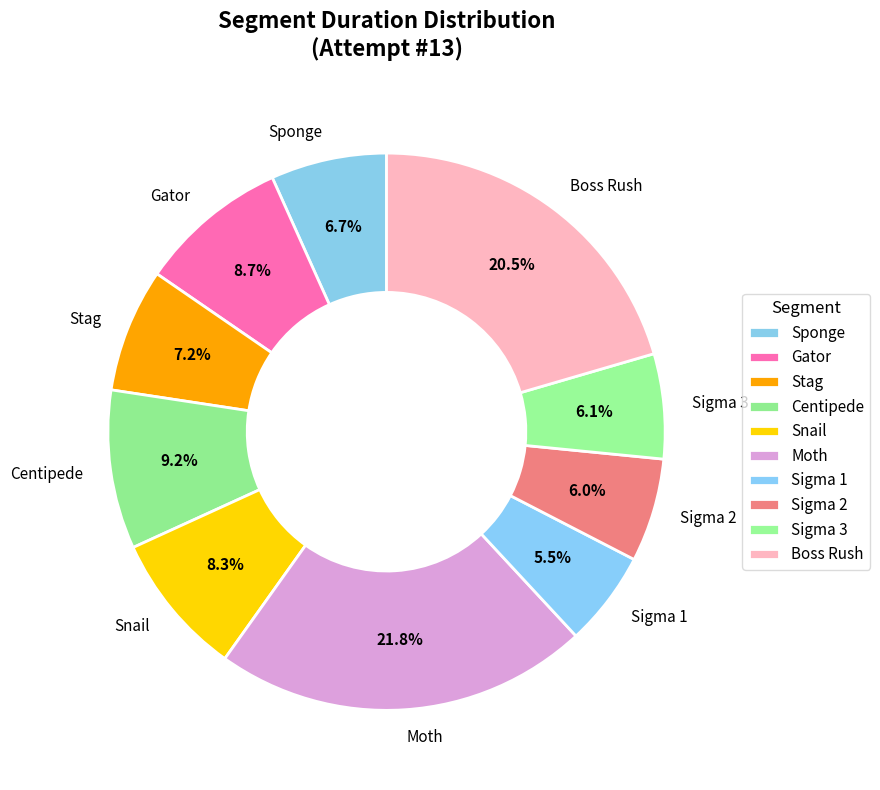

To the nearest percent, what percentage of the pie is Snail?

8%